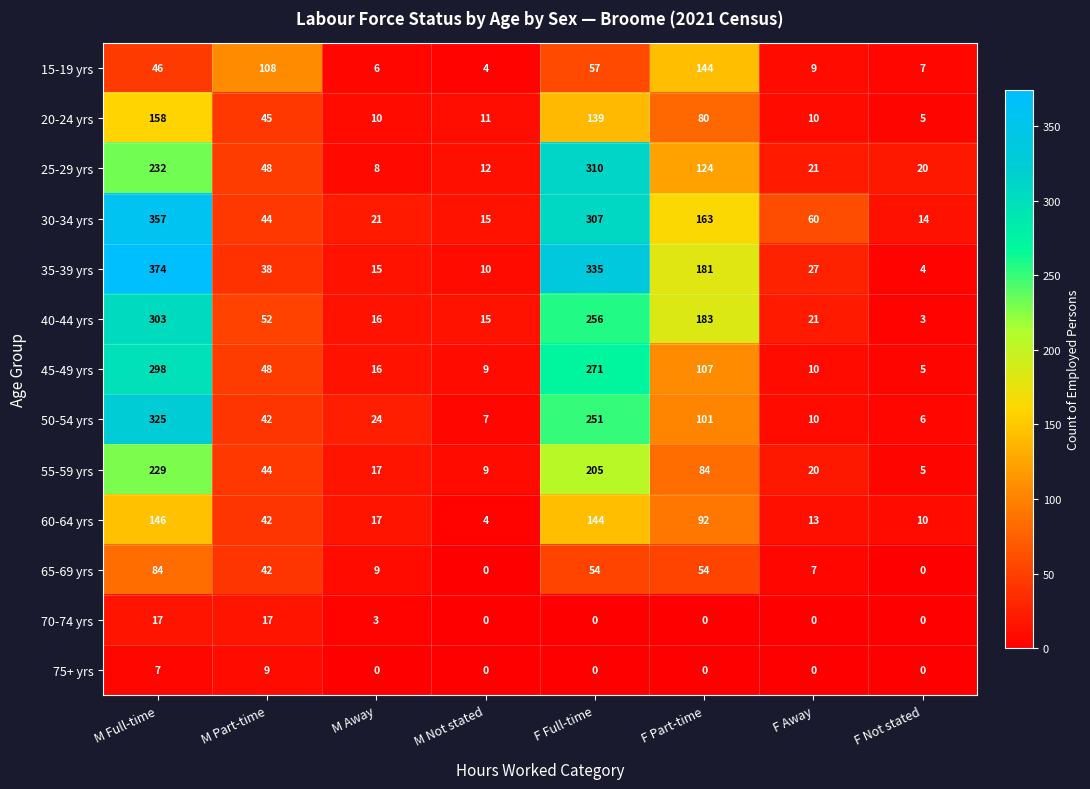

Which series changed the most between M Away and F Away?

30-34 yrs